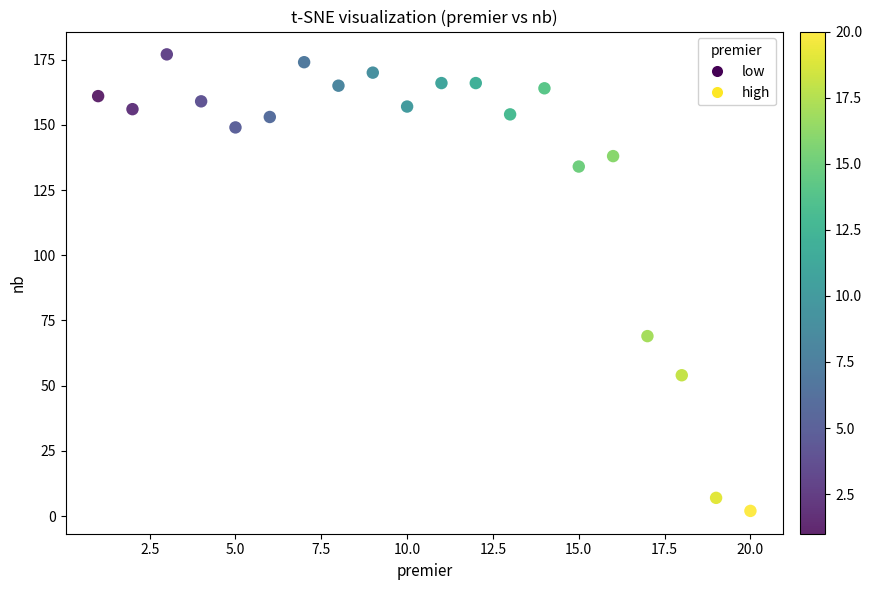

What Y value in the scatter plot is closest to 89?

69